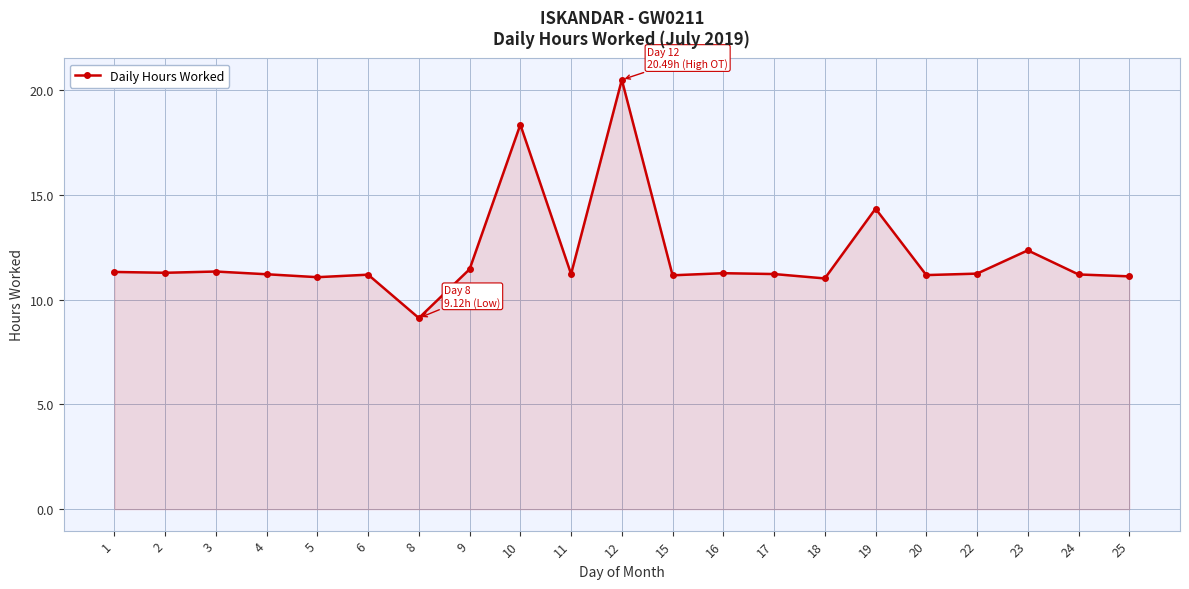

Count the number of categories in the chart.

21